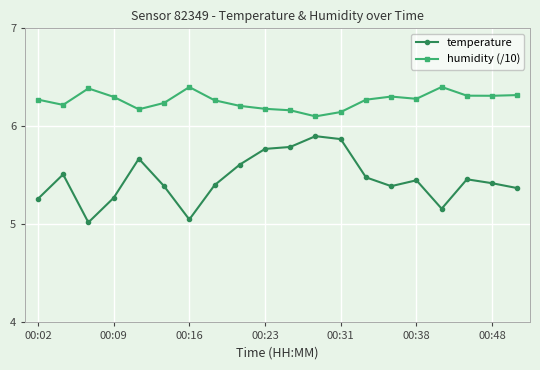

Rank the series by their maximum value, from lowest to highest.

temperature, humidity (/10)